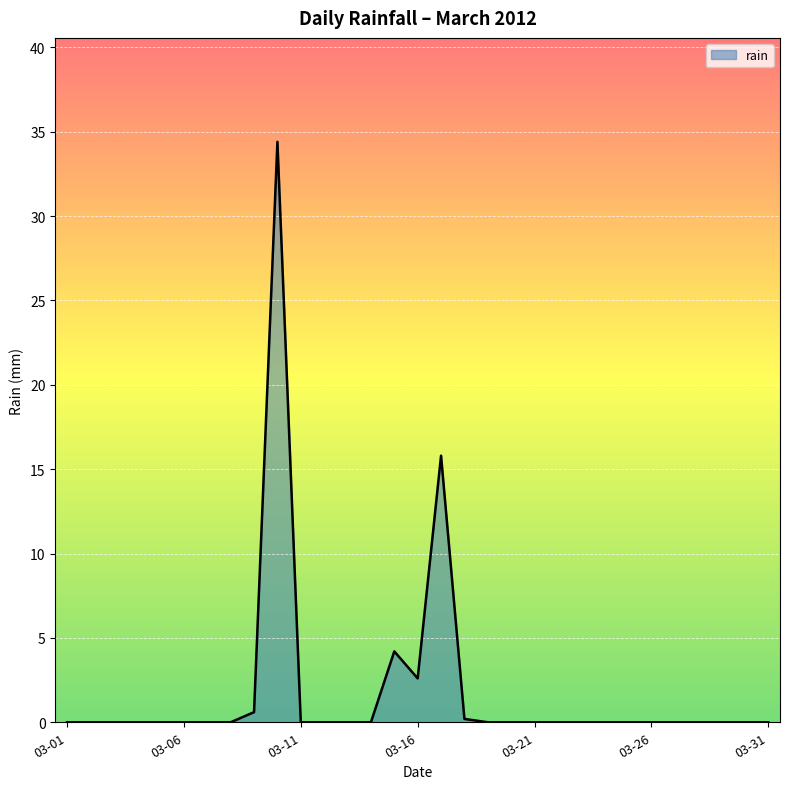

Does the chart display data point markers on the line(s)?

No